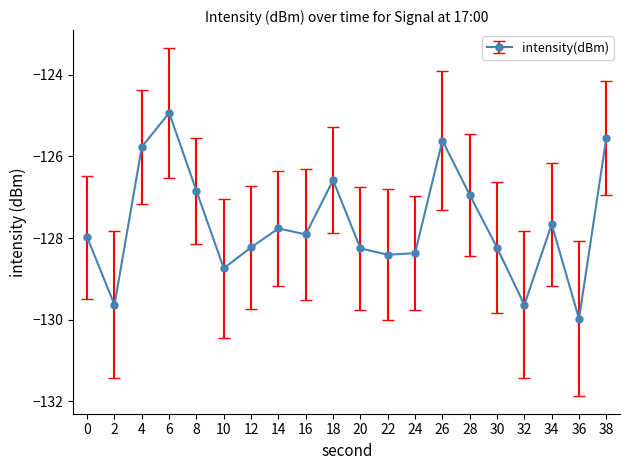

How many series are shown in this chart?

1